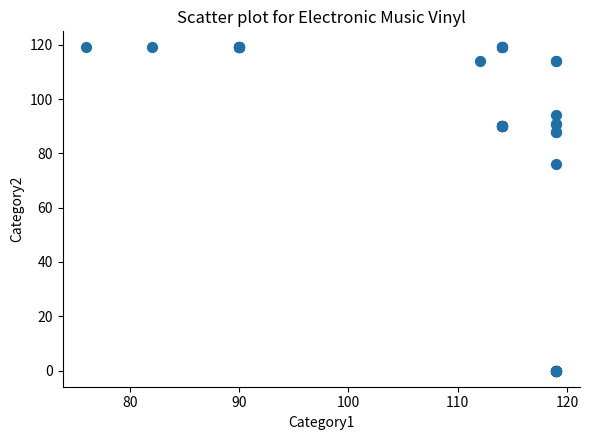

What Y value in the scatter plot is closest to 59?

76